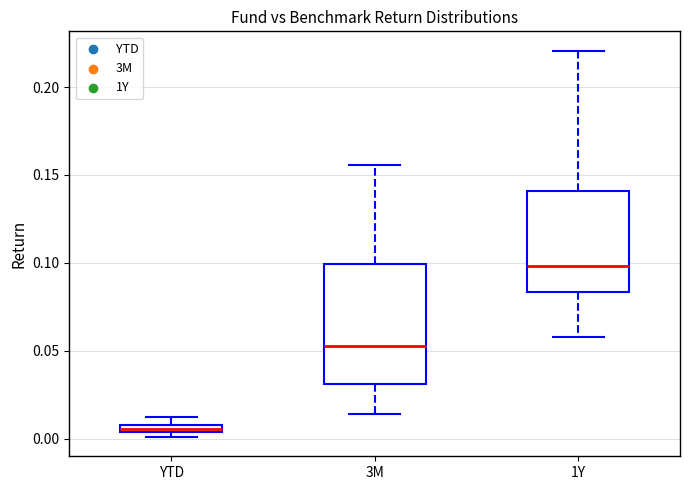

Where does the median line of the box for 1Y sit on the y-axis? The values are not printed on the chart, so give them approximately, as read against the axis.

0.100